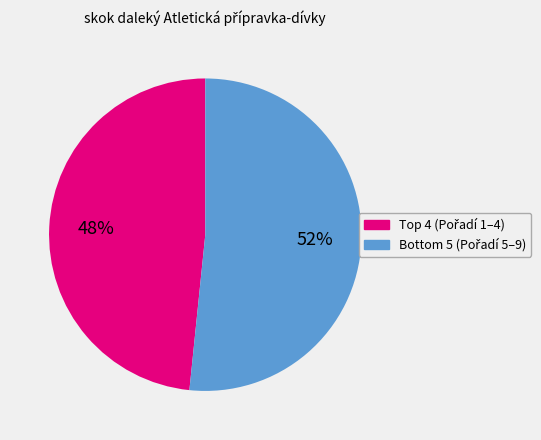

To the nearest percent, what is the average slice percentage?

50%